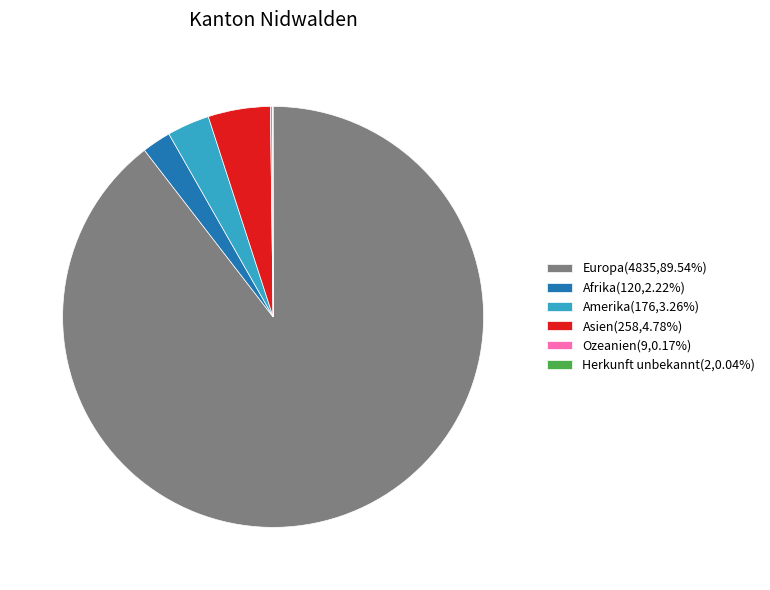

Does any single category account for the majority?

Yes